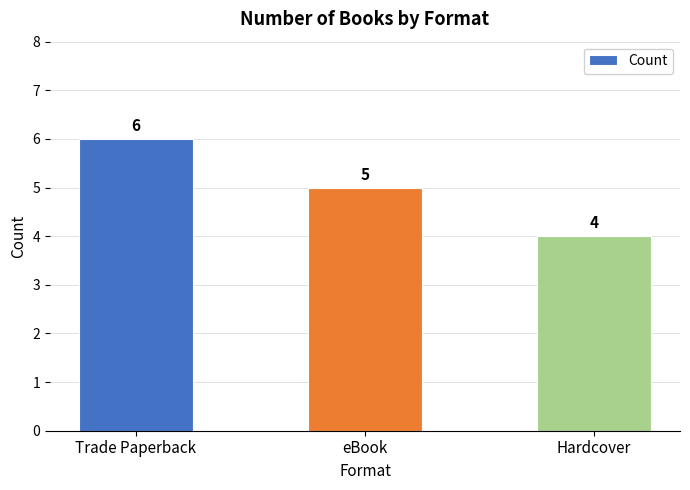

Rank the categories by value from highest to lowest.

Trade Paperback, eBook, Hardcover